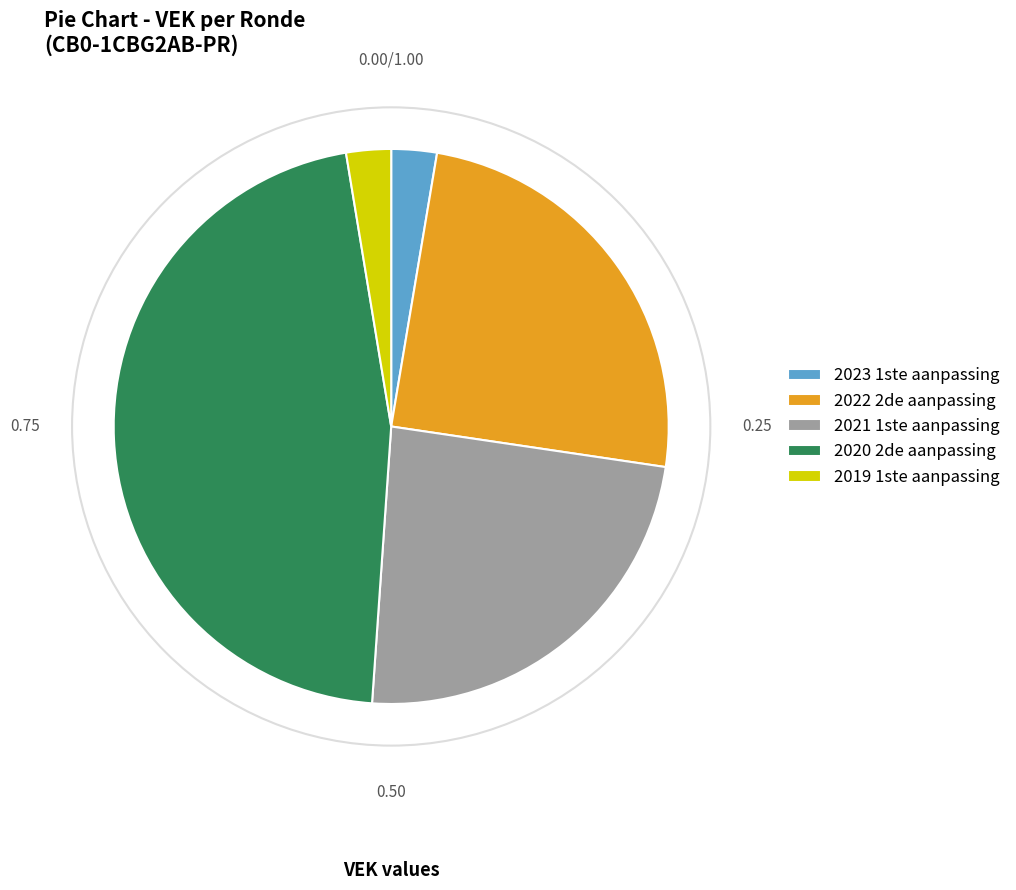

Do 2022 2de aanpassing and 2019 1ste aanpassing together represent more than half of the pie?

No